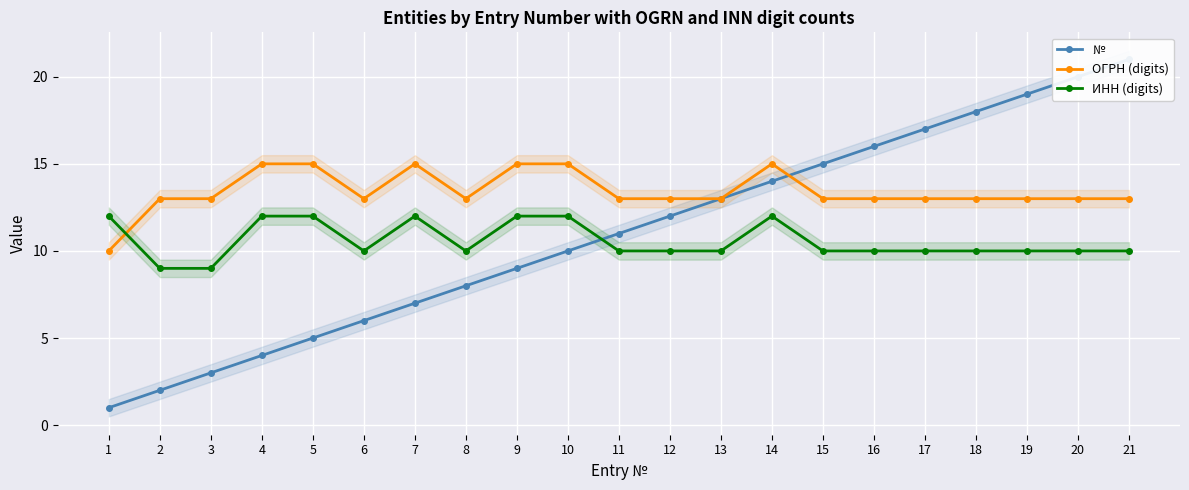

Which series ends up on top after the final intersection of № and ИНН (digits)?

№